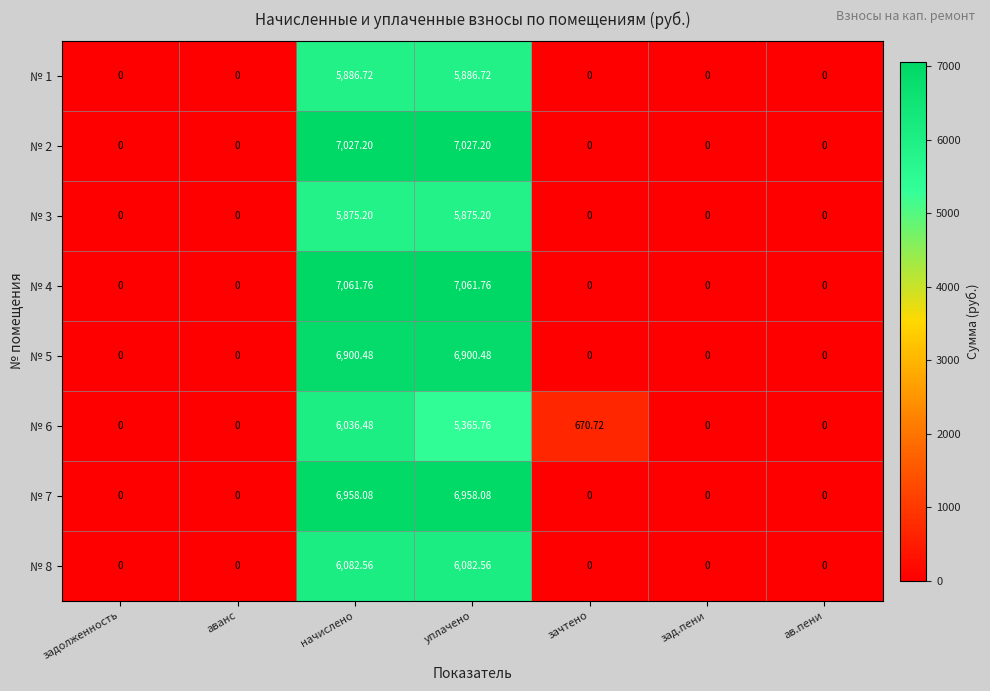

At which category is the sum across all series the highest?

начислено